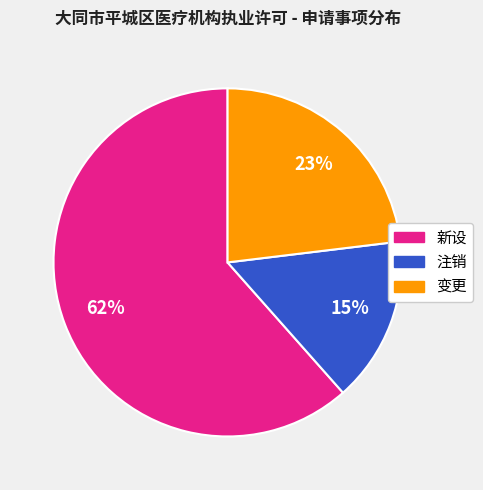

Which slice is the smallest?

注销